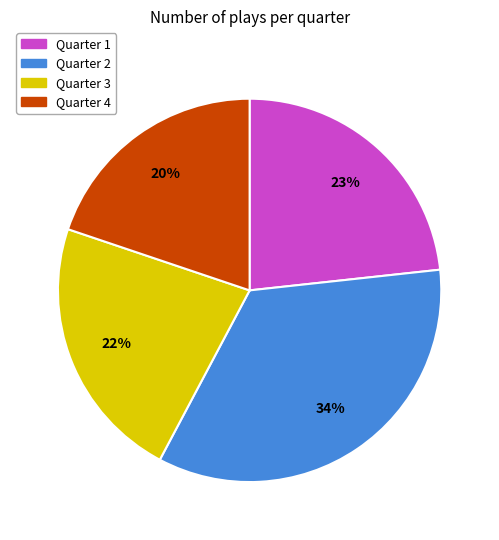

How many slices are in this pie chart?

4